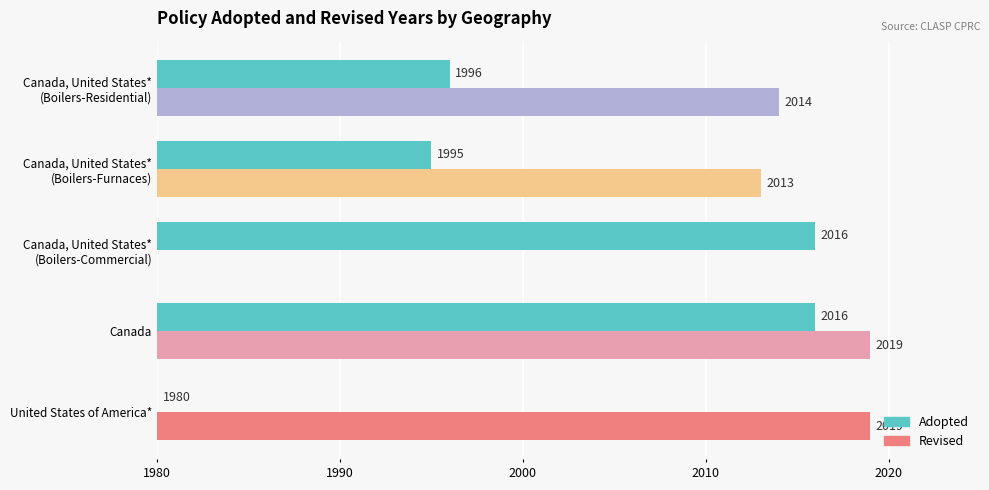

What are all the series names shown in the legend?

Adopted, Revised